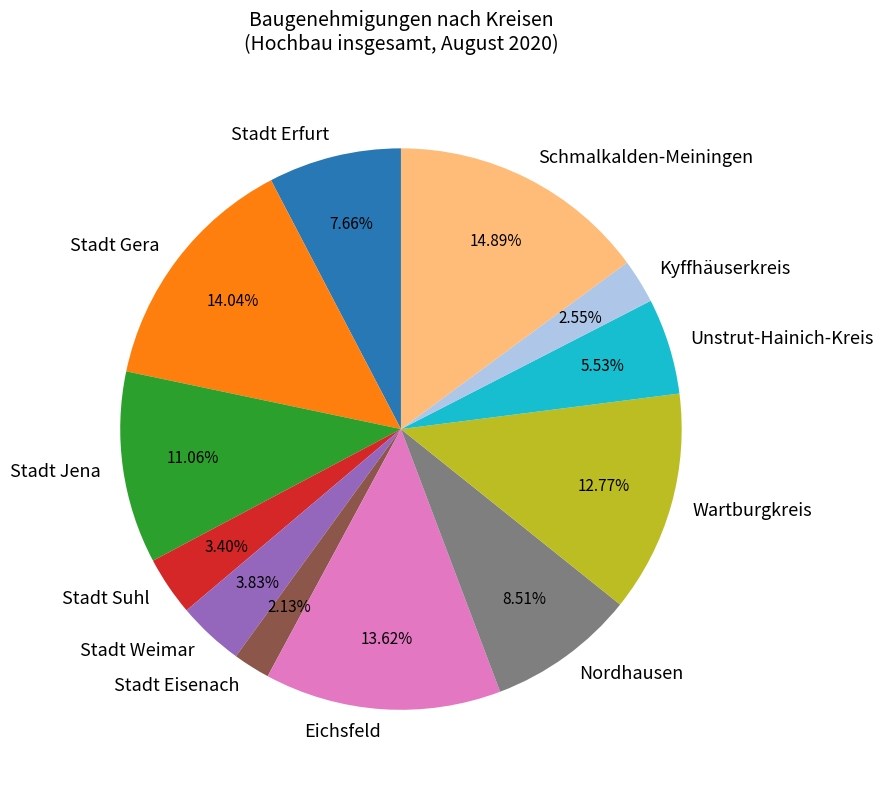

True or false: Nordhausen accounts for 20% of the total.

False